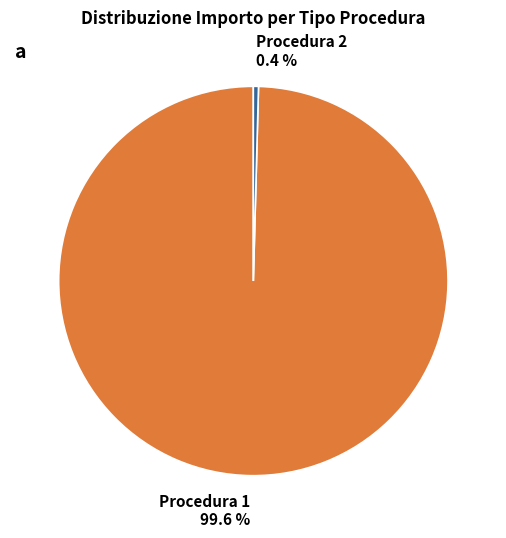

Which slice is the largest?

Procedura 1